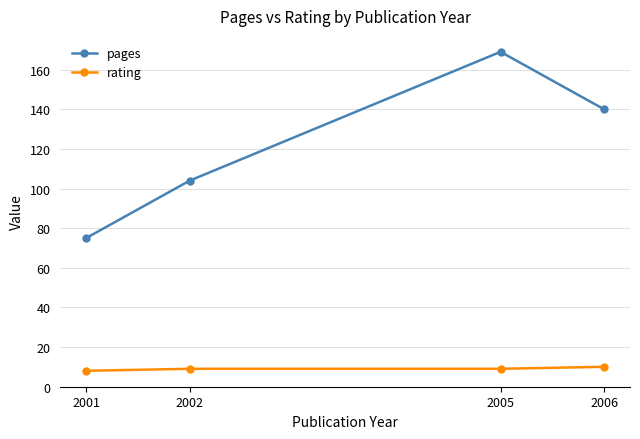

What is the total value across all series at 2005?

178